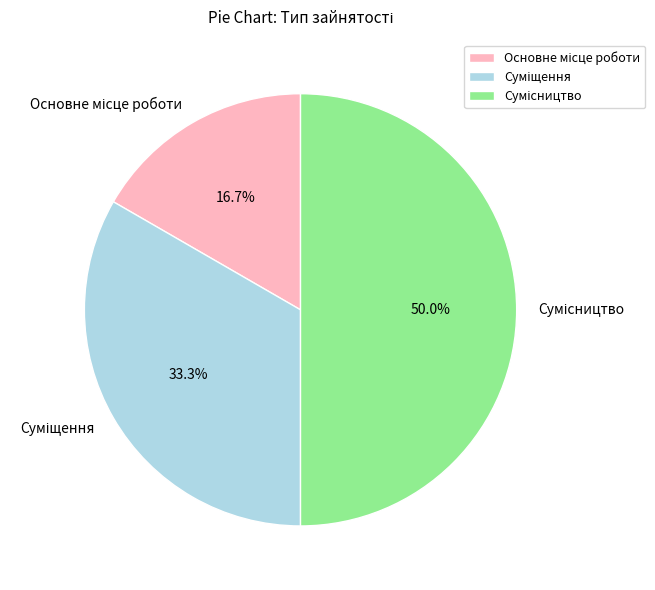

To the nearest percent, what is the average slice percentage?

33%